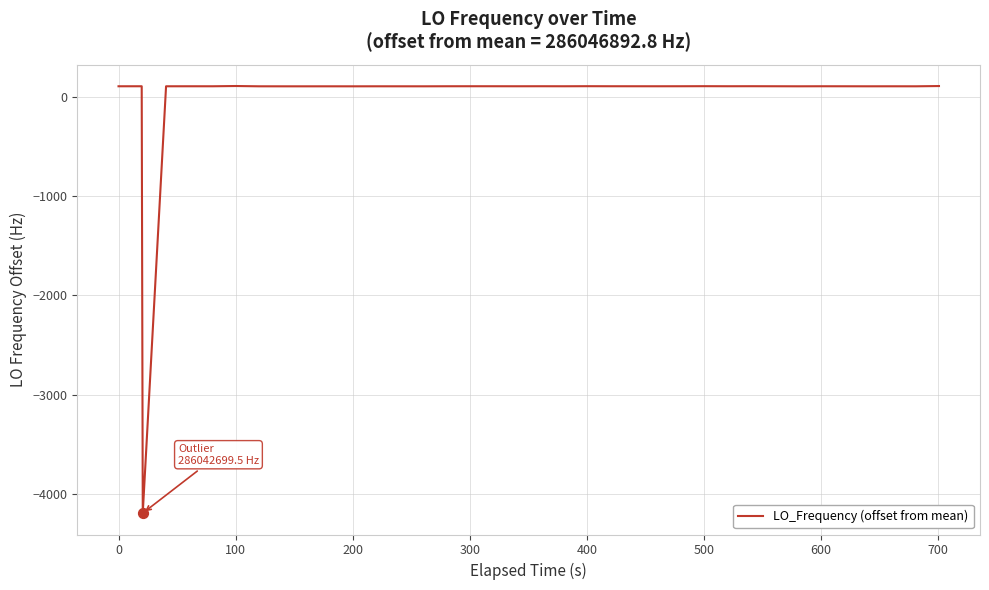

What is the greatest value displayed?

110.0